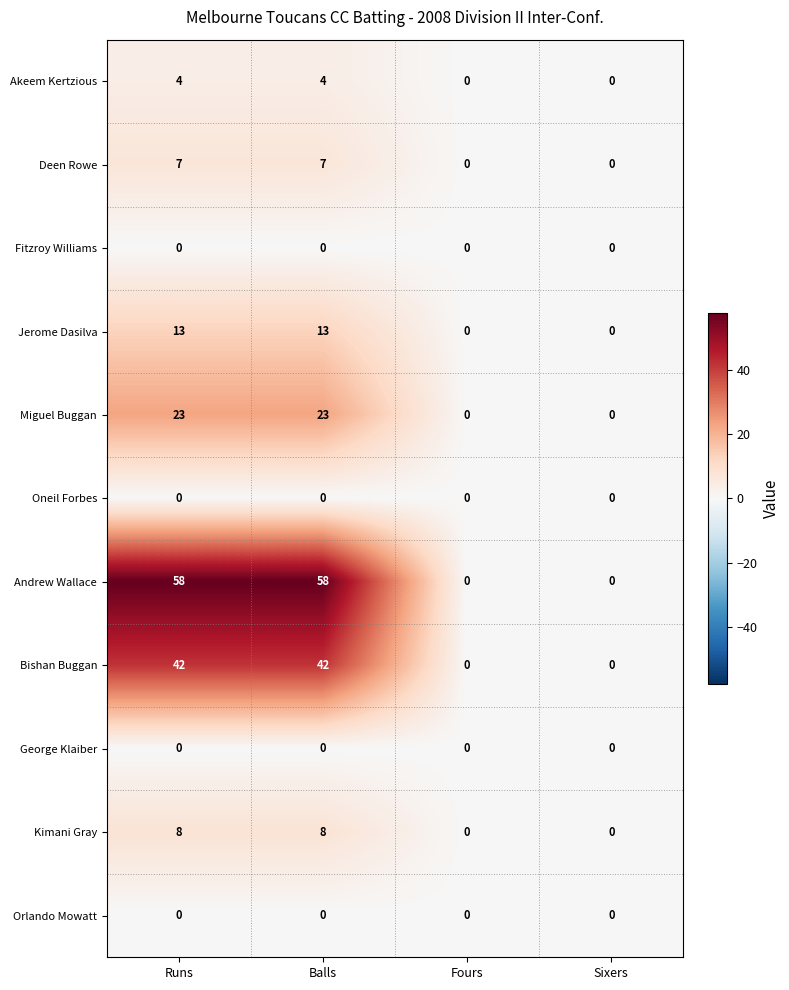

Is it true that Fitzroy Williams equals 0 at Fours?

True